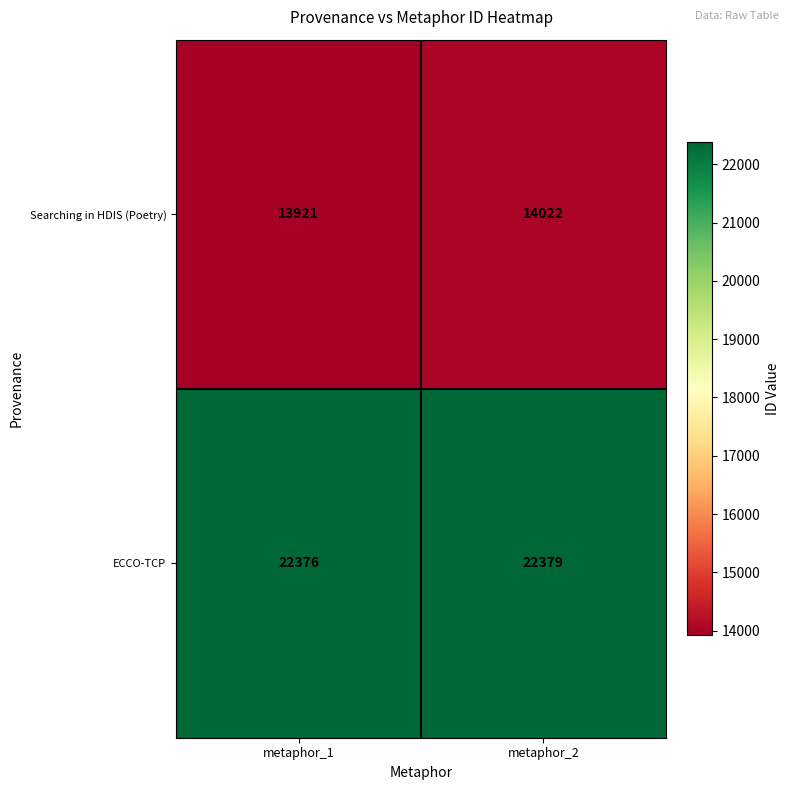

Rank the series by their maximum value, from lowest to highest.

Searching in HDIS (Poetry), ECCO-TCP